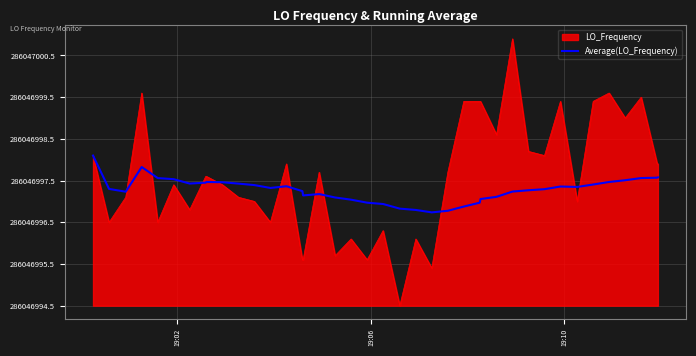

What are all the series names shown in the legend?

LO_Frequency, Average(LO_Frequency)